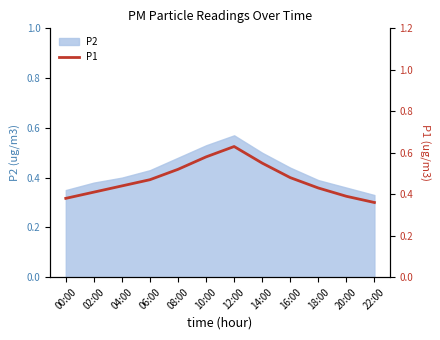

Reading left to right, list all the values displayed in this chart.

00:00=0.4	02:00=0.4	04:00=0.4	06:00=0.5	08:00=0.5	10:00=0.6	12:00=0.6	14:00=0.6	16:00=0.5	18:00=0.4	20:00=0.4	22:00=0.4